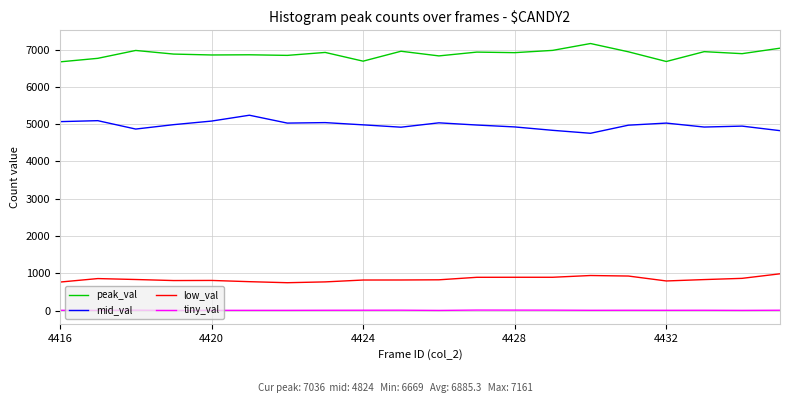

What is the average value of the tiny_val series?

7